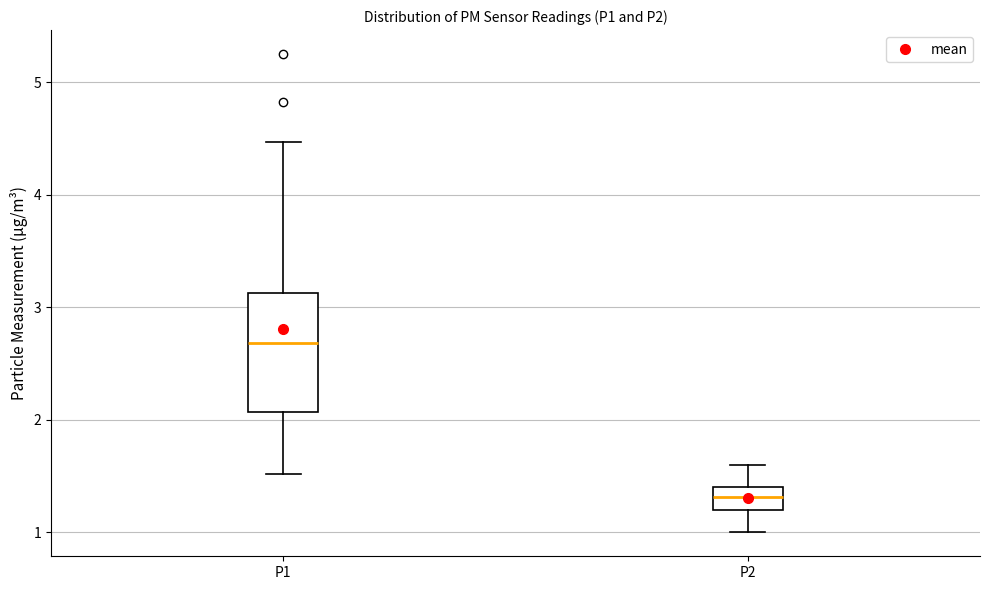

Reading left to right, read every box against the y-axis: the position of its median line, the range the box covers, and the ends of its whiskers. The values are not printed on the chart, so give them approximately, as read against the axis.

P1: median 2.7, box 2.1 to 3.1, whiskers 1.5 to 4.5
P2: median 1.3, box 1.2 to 1.4, whiskers 1.0 to 1.6